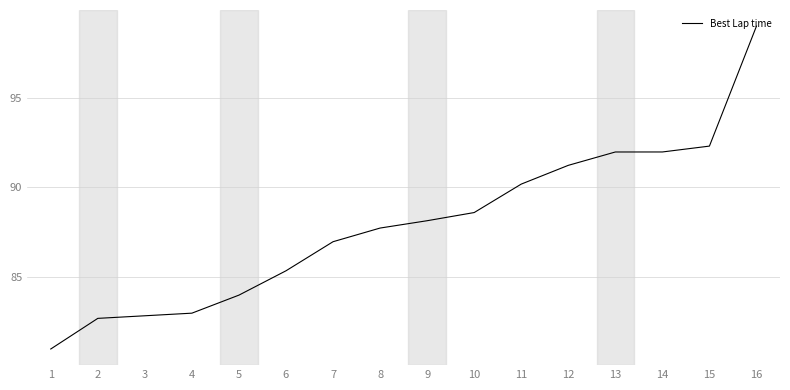

What is the greatest value displayed?

99.0